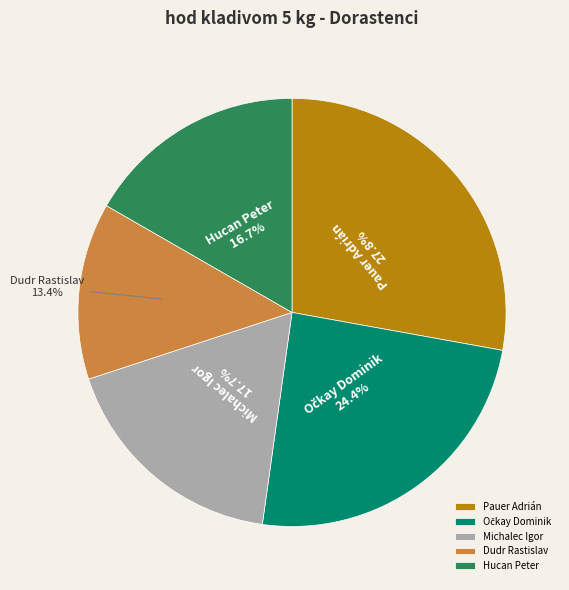

Count the number of slices in the pie.

5